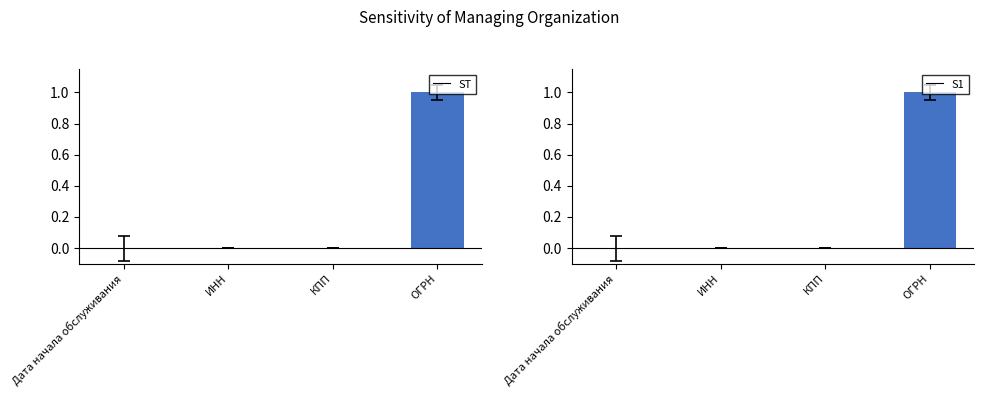

True or false: S1 has a value of 0.0 at КПП.

False